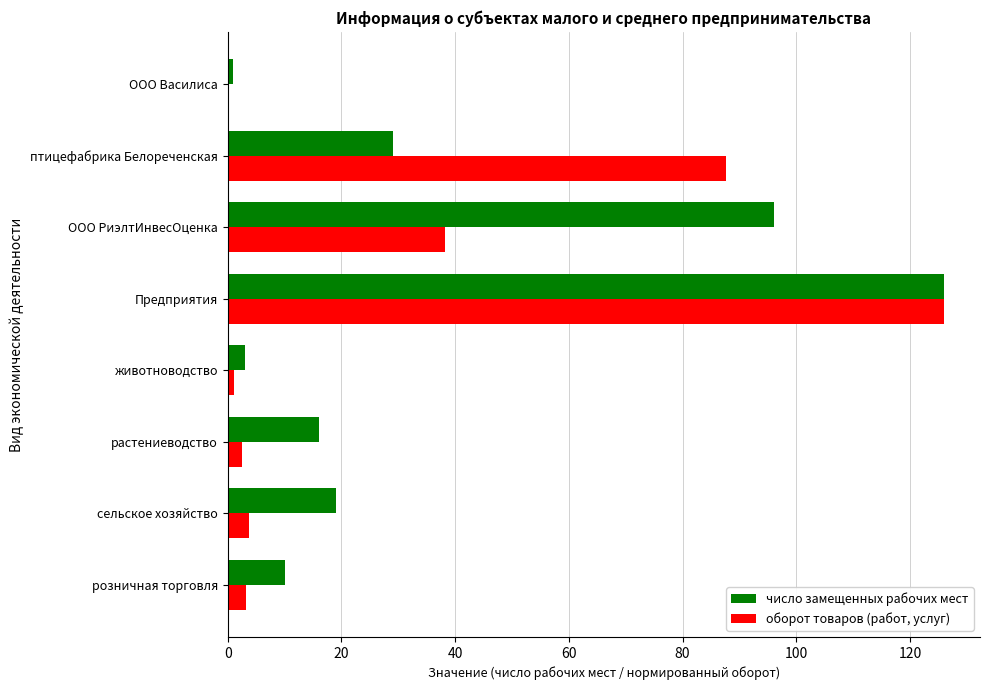

Is the value of число замещенных рабочих мест at птицефабрика Белореченская greater than the value of оборот товаров (работ, услуг) at животноводство?

Yes